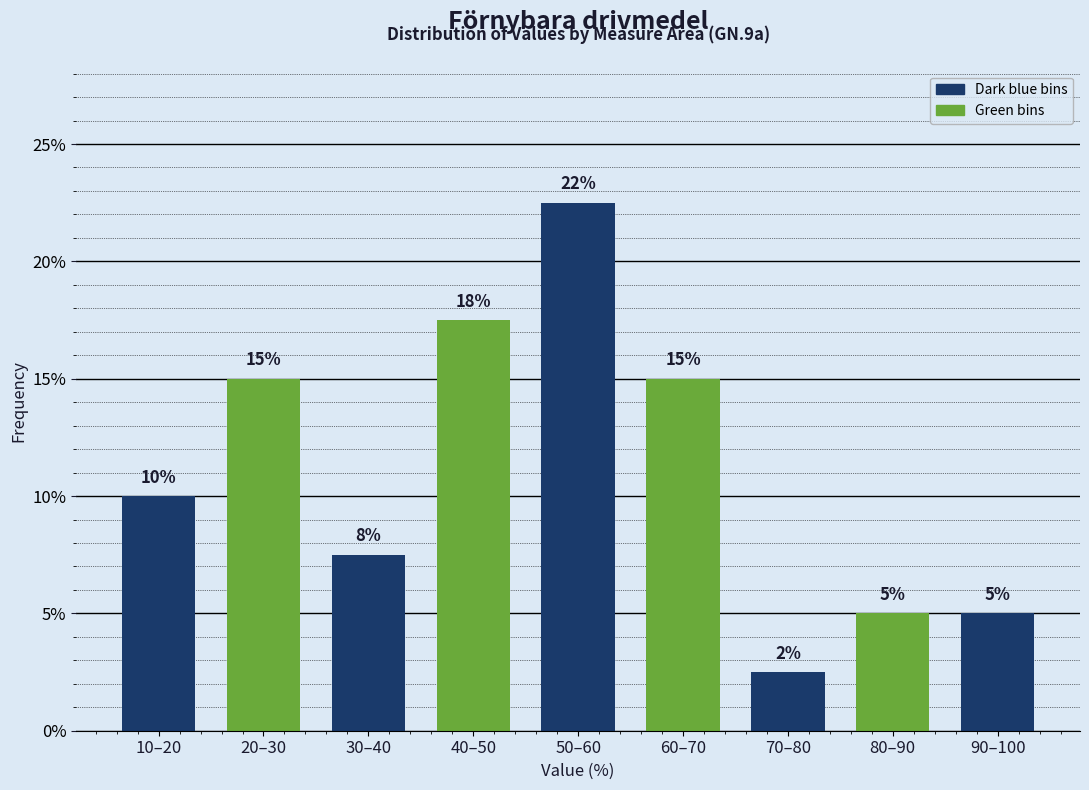

What is the sum of the values at 90–100 and 10–20?

15.0